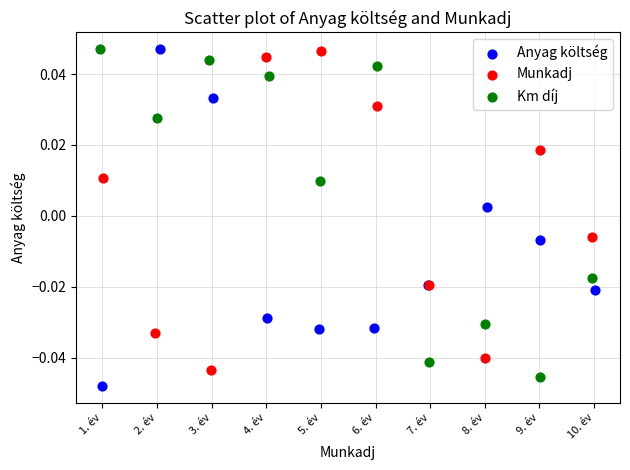

What are all the series names shown in the legend?

Anyag költség, Munkadj, Km díj